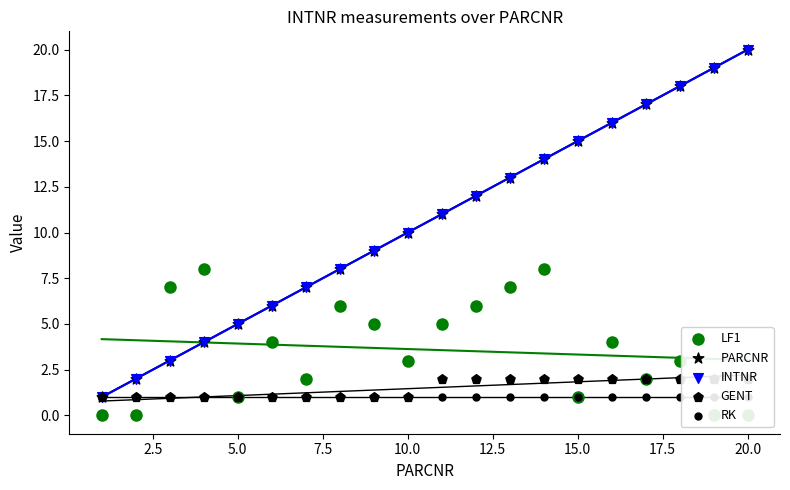

Which series has the largest Y range (max minus min)?

PARCNR